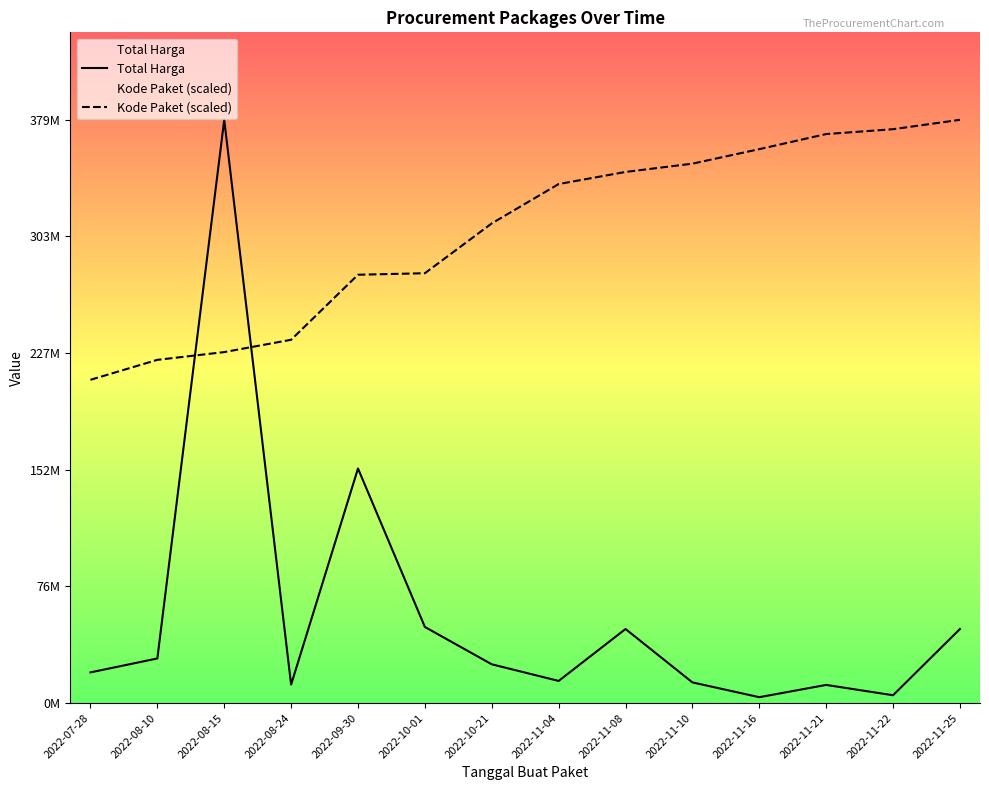

Does the chart have visible grid lines?

No